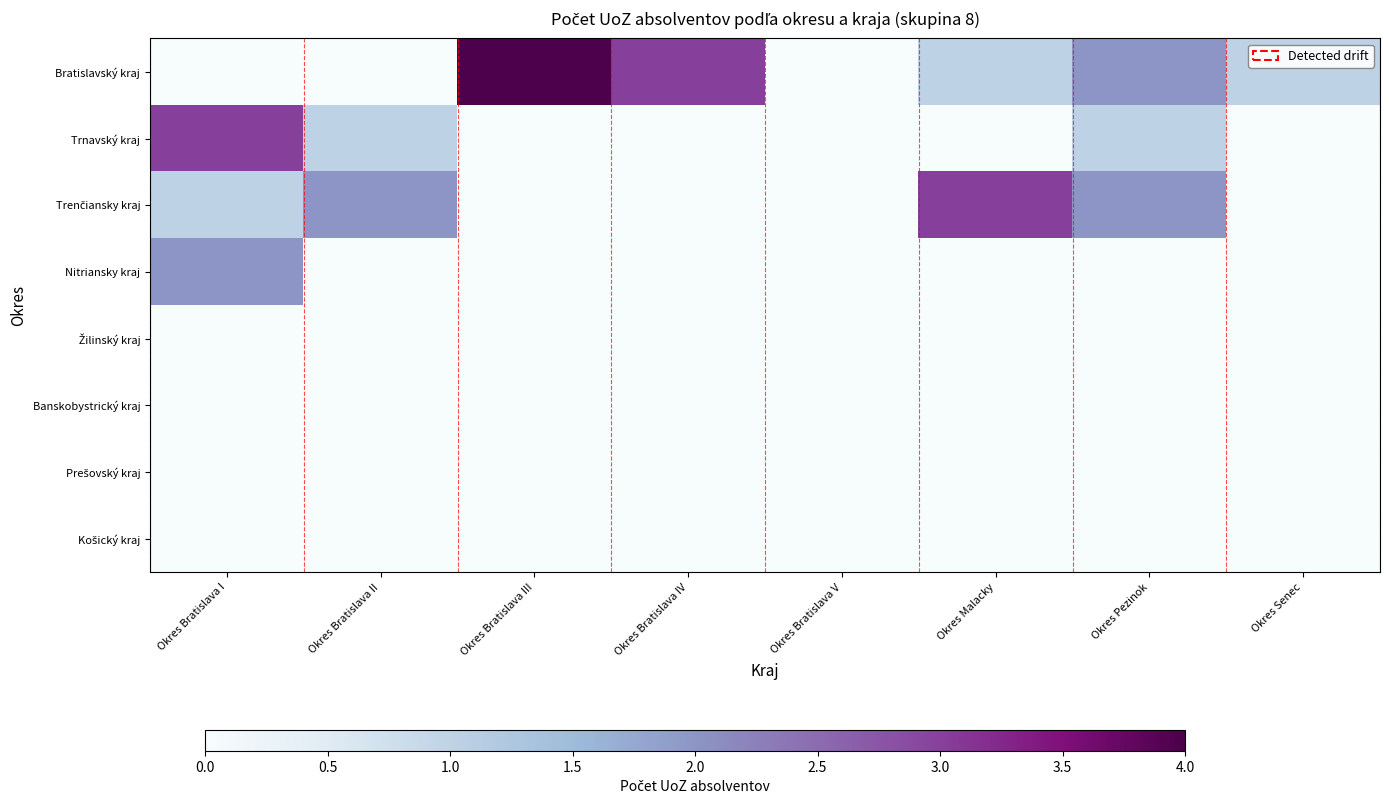

Rank the series at Okres Bratislava I from highest to lowest value.

Trnavský kraj, Nitriansky kraj, Trenčiansky kraj, Bratislavský kraj, Žilinský kraj, Banskobystrický kraj, Prešovský kraj, Košický kraj